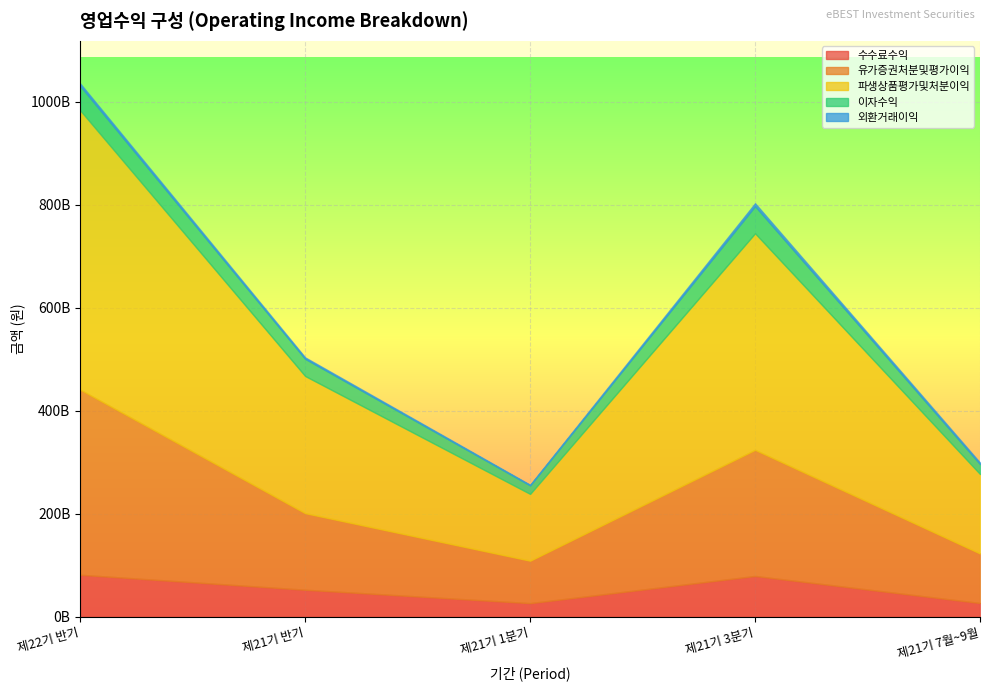

Is the value of 이자수익 at 제21기 1분기 greater than the value of 외환거래이익 at 제21기 반기?

Yes